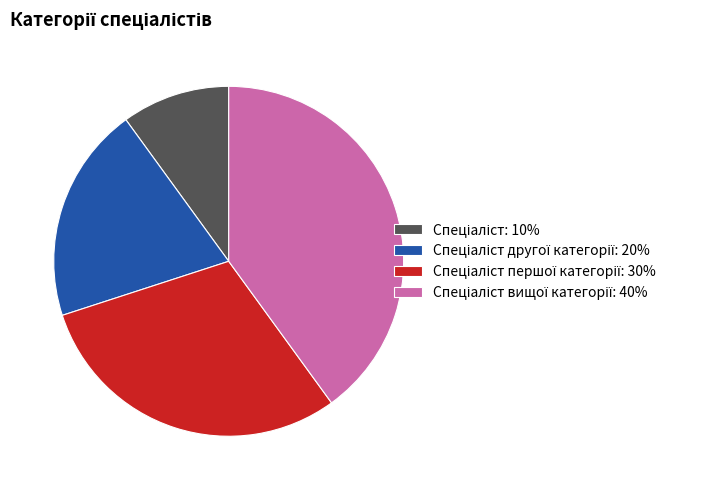

Is there a majority slice in this chart?

No